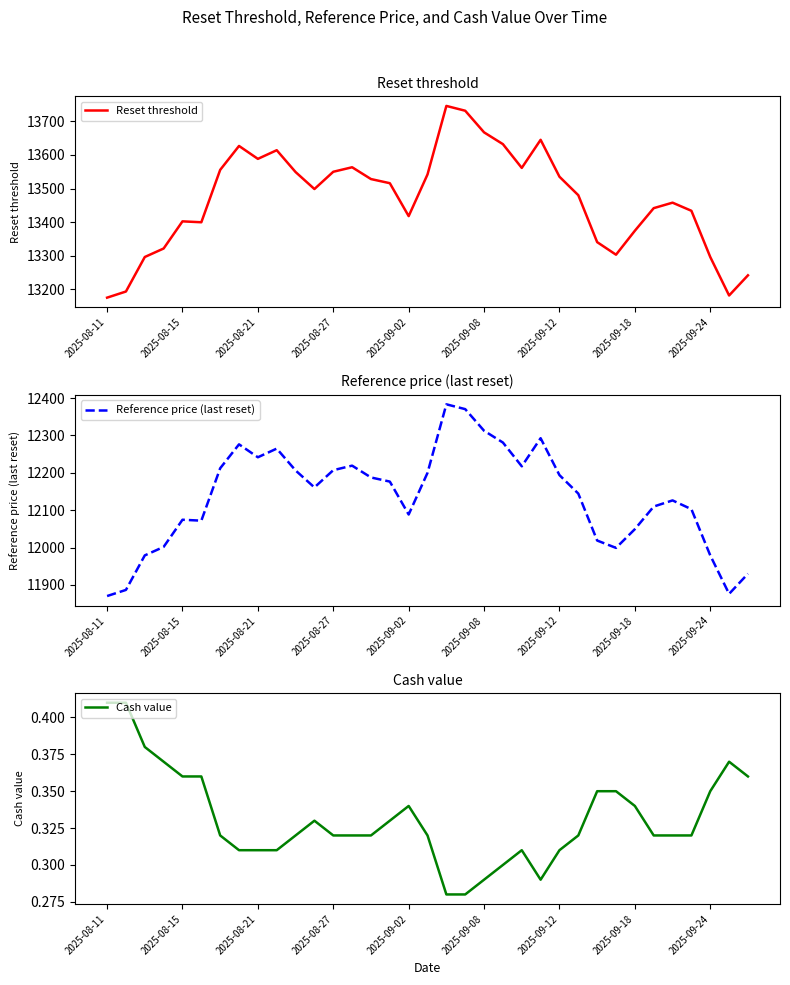

Is the value of Reset threshold at 22 greater than the value of Reference price (last reset) at 2025-08-11?

Yes